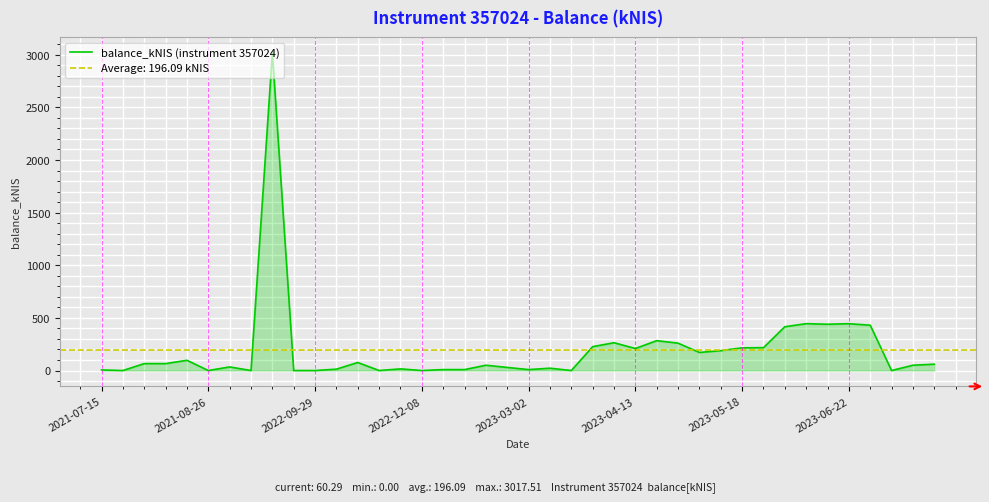

Reading left to right, what are all the values shown in this chart?

5.7	0.0	65.8	65.8	97.3	0.0	34.1	0.0	3017.5	0.0	0.0	12.9	76.3	0.0	15.7	0.0	8.8	8.8	50.3	29.4	8.9	22.1	0.0	226.8	264.1	209.2	283.6	260.1	171.8	188.8	215.5	217.3	416.2	445.2	439.7	445.0	430.6	0.0	50.2	60.3